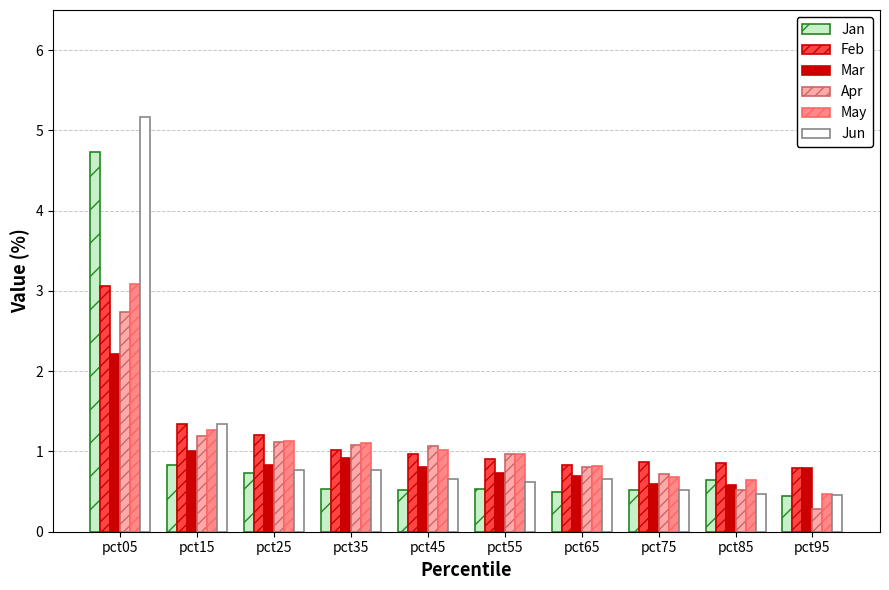

What is the approximate value of Mar at pct05?

2.2